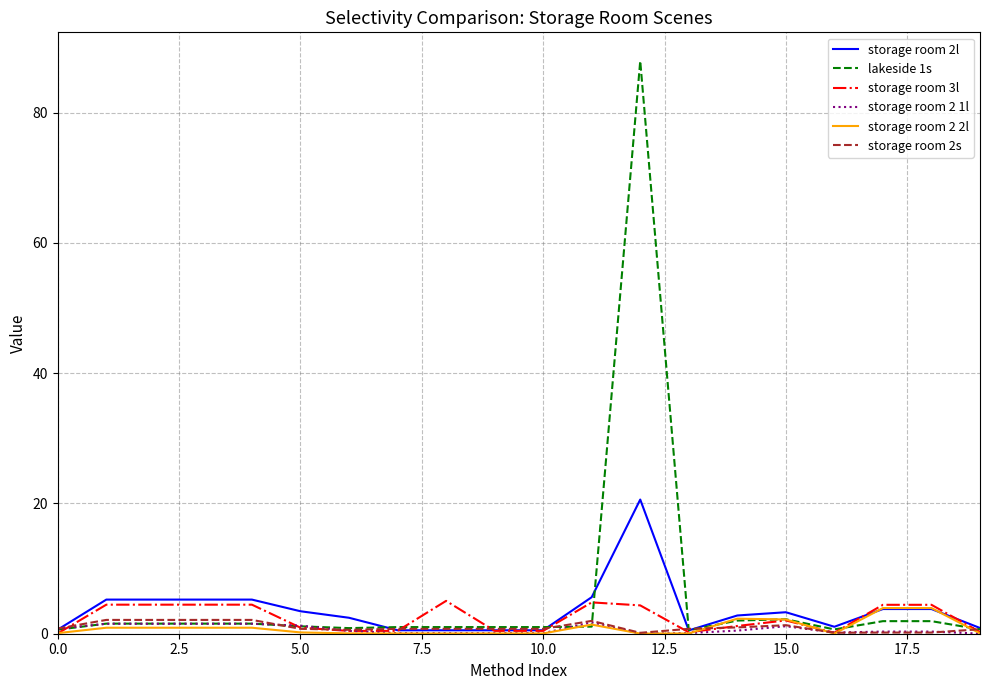

How many lines are shown in the chart?

6